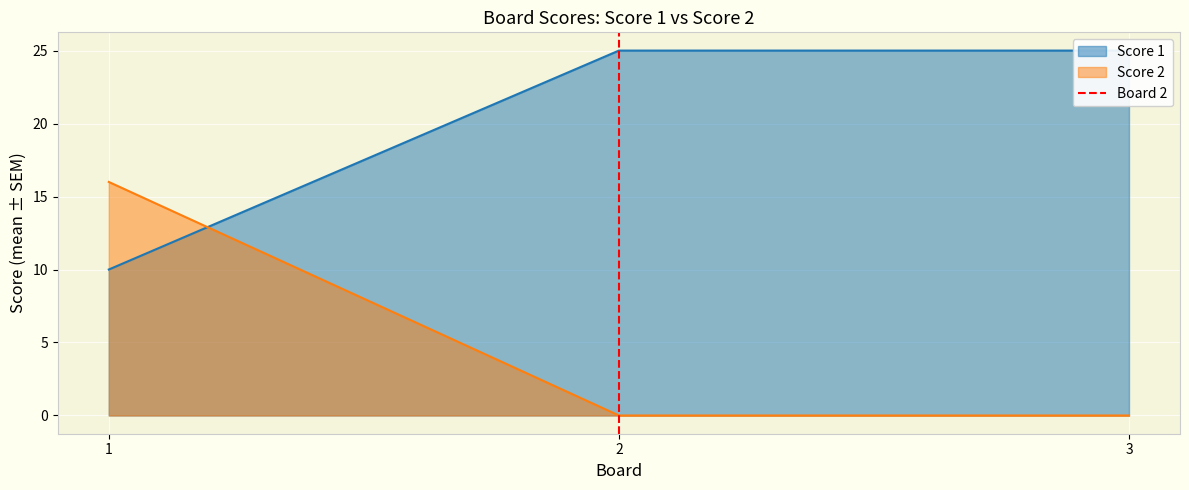

The Score 2 series shows 0 at 3. True or false?

True